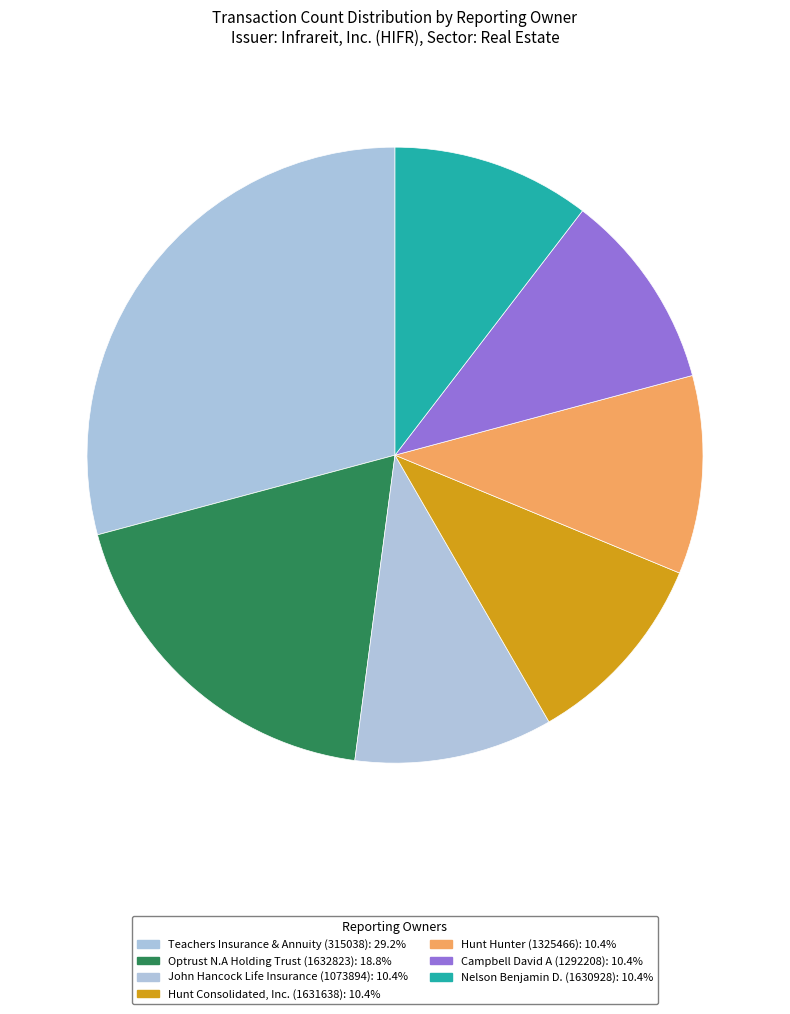

To the nearest percent, what is the difference between the largest and smallest slice percentages?

19%